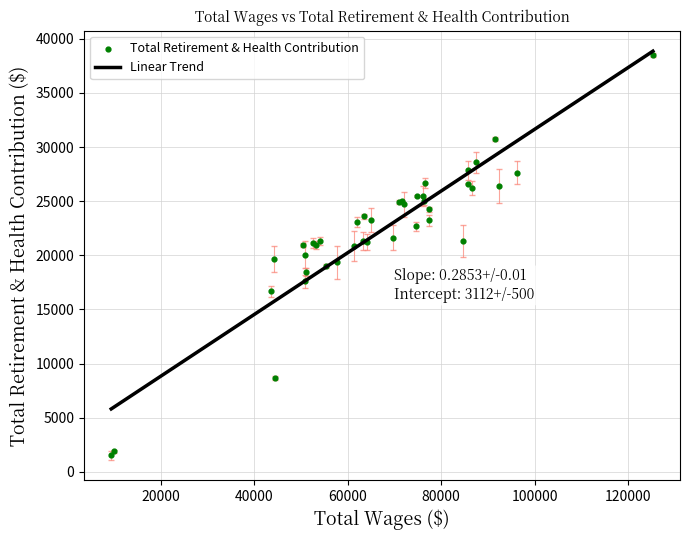

Which series has the largest total across all categories?

Linear Trend